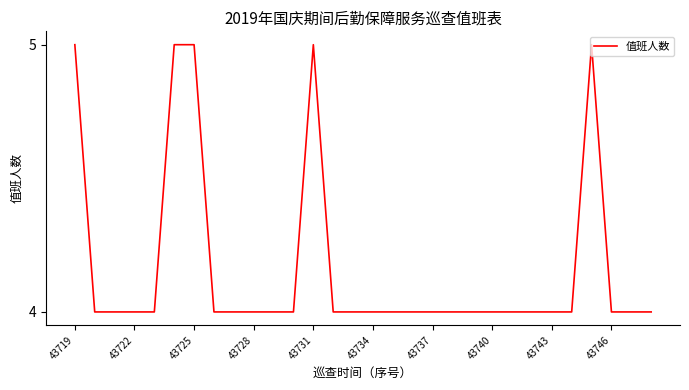

What is the difference between the second highest and minimum values?

1